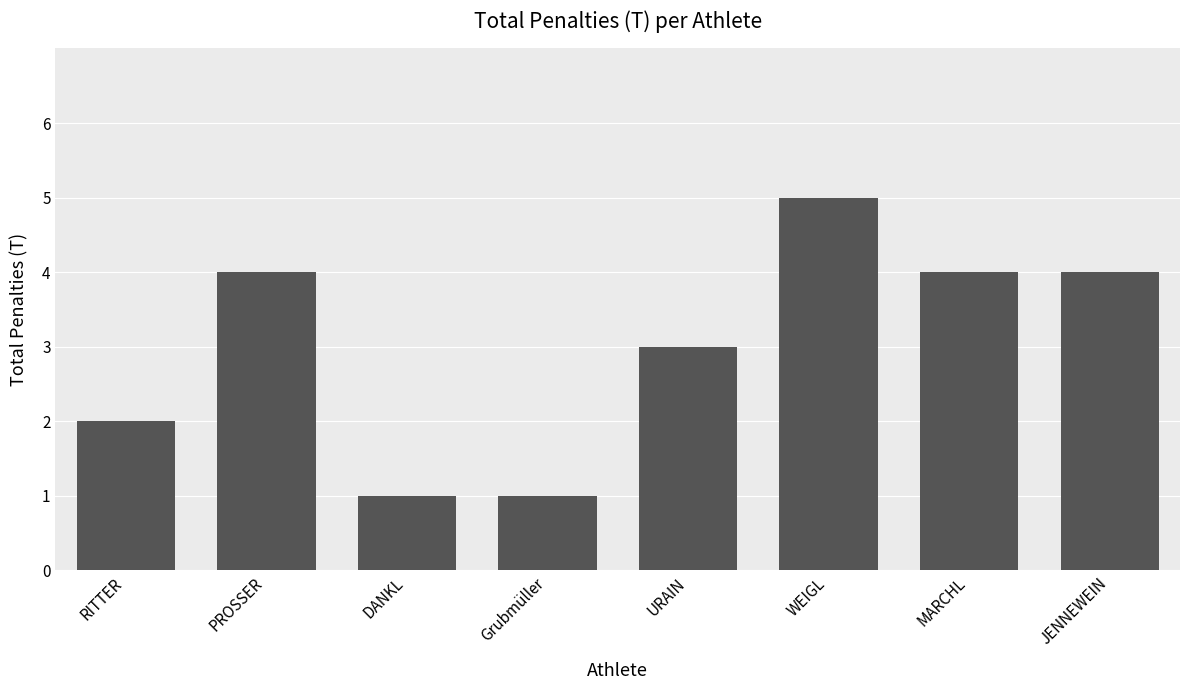

Are the bars horizontal?

No